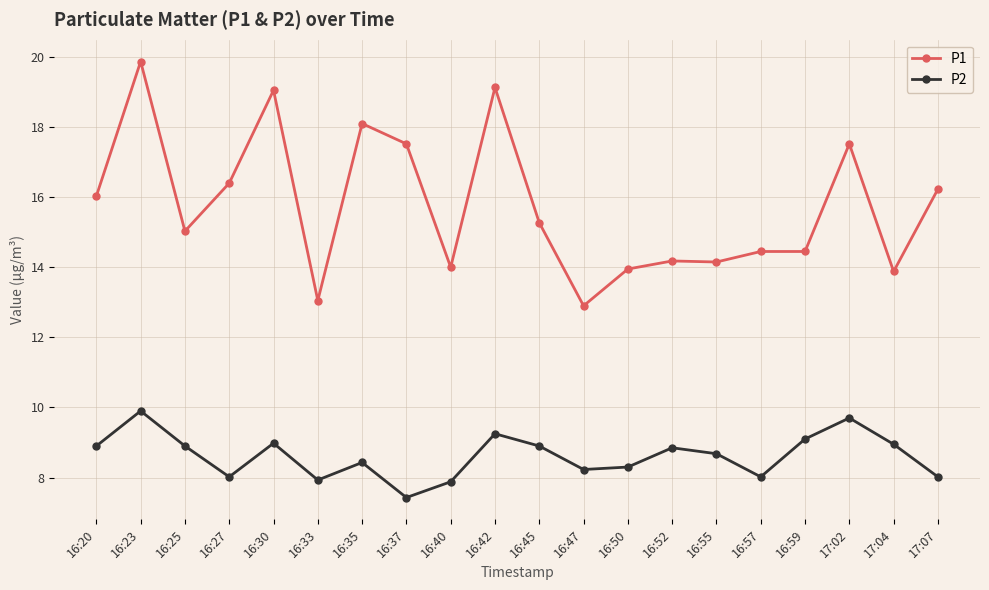

At which category is the sum across all series the highest?

16:23